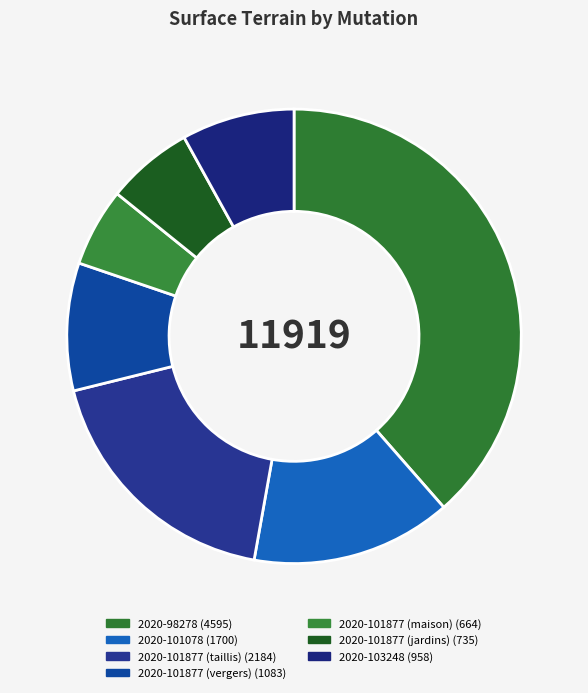

Is there any slice that represents more than half of the pie?

No